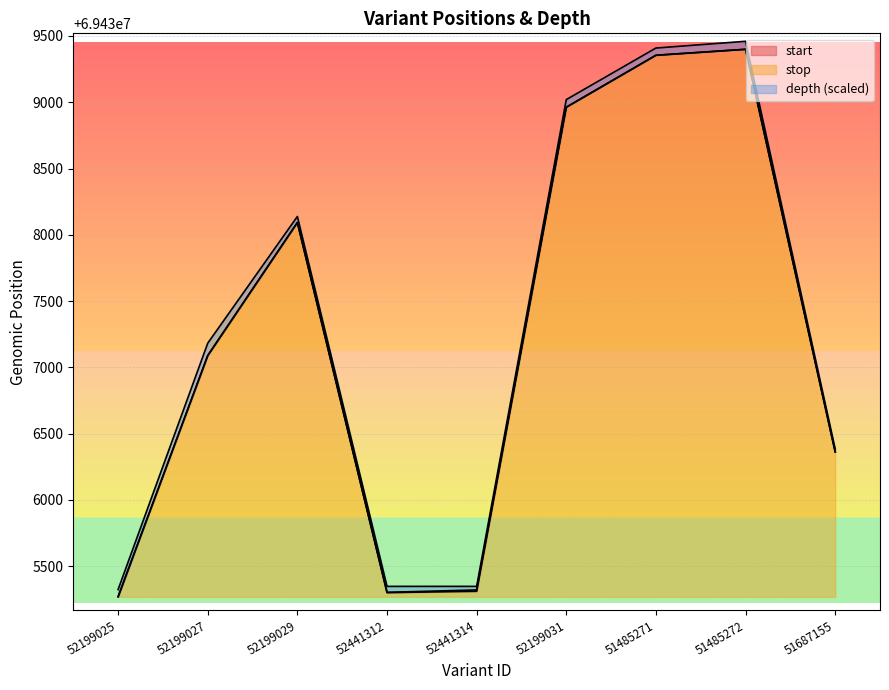

Does the chart display data point markers on the line(s)?

No